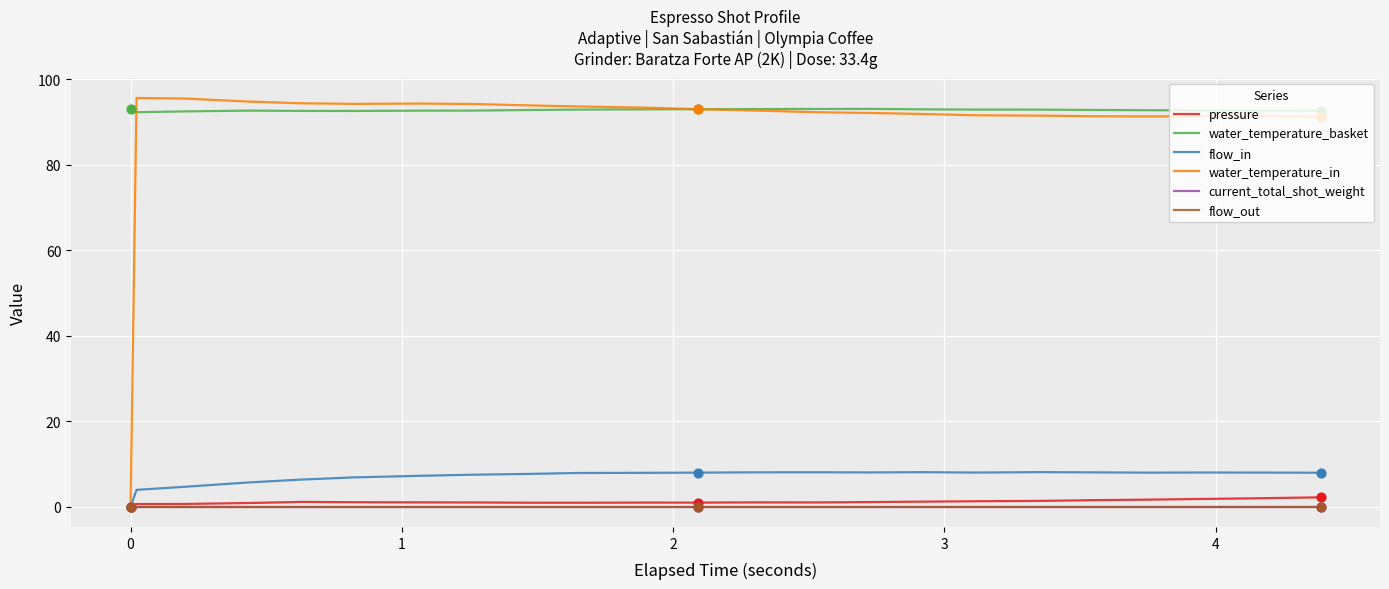

Which series has the largest total across all categories?

water_temperature_basket